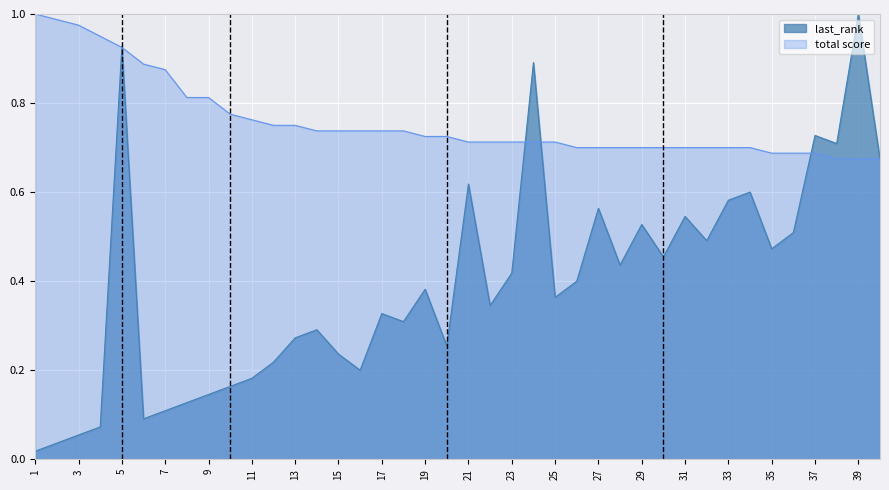

List the labels in order of total score value, largest first.

1, 2, 3, 4, 5, 6, 7, 8, 9, 10, 11, 12, 13, 14, 15, 16, 17, 18, 19, 20, 21, 22, 23, 24, 25, 26, 27, 28, 29, 30, 31, 32, 33, 34, 35, 36, 37, 38, 39, 40